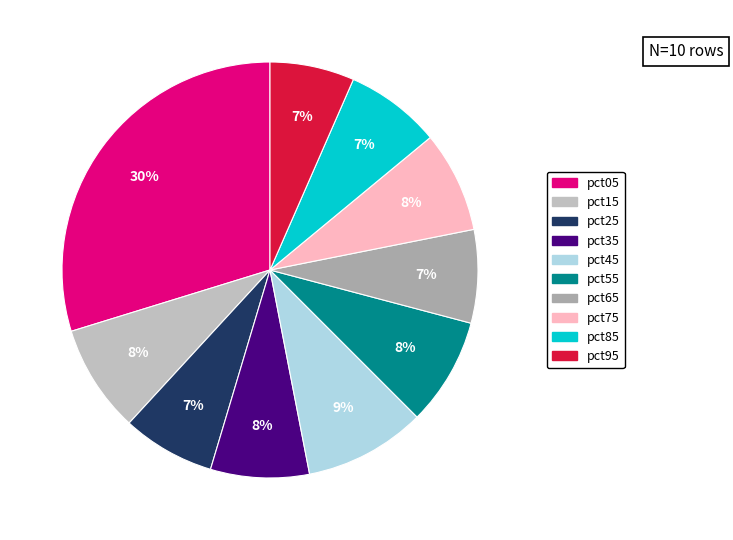

What percentage is the pct95 slice, to the nearest percent?

7%